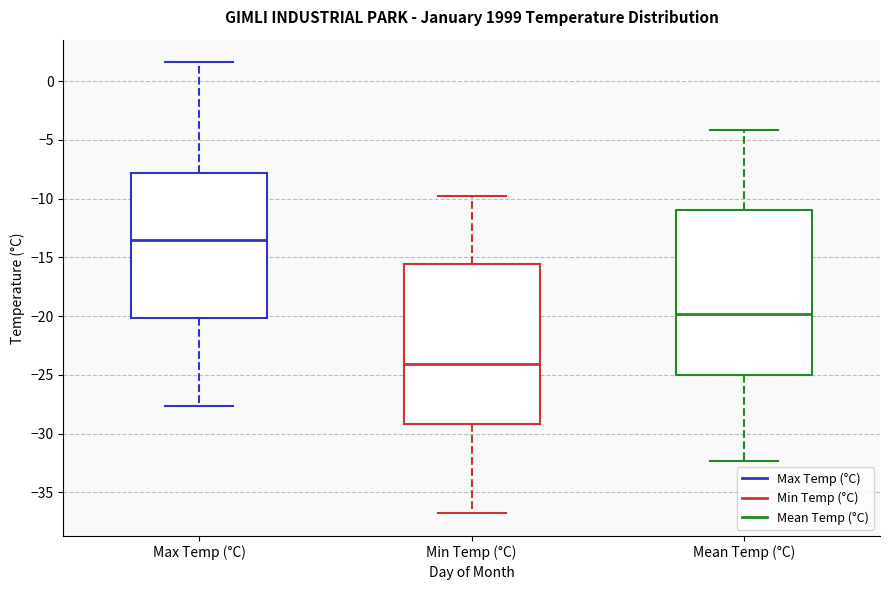

Which box's median line is the lowest?

Min Temp (°C)